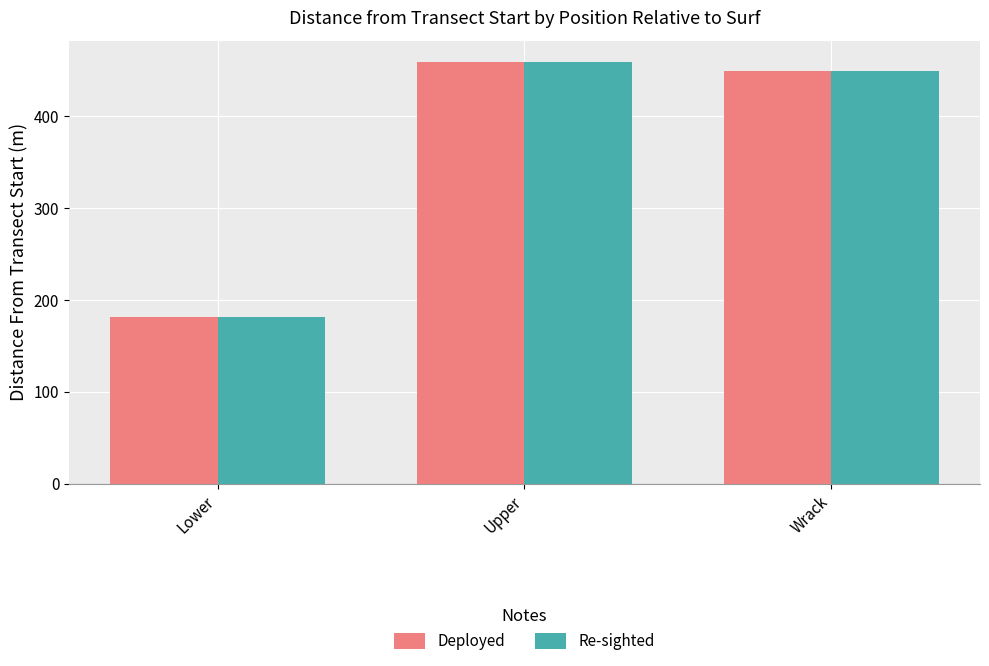

Does the chart contain any negative values?

No